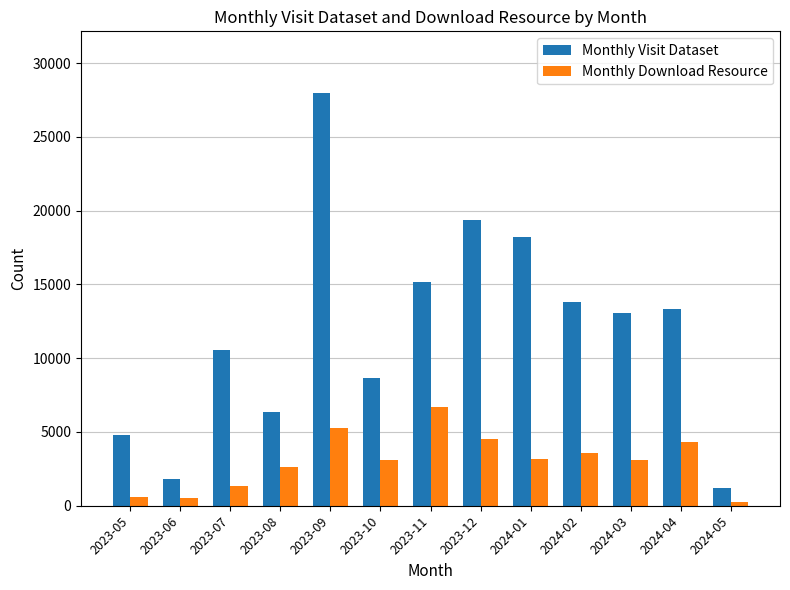

What is the sum of all Monthly Download Resource values?

39057